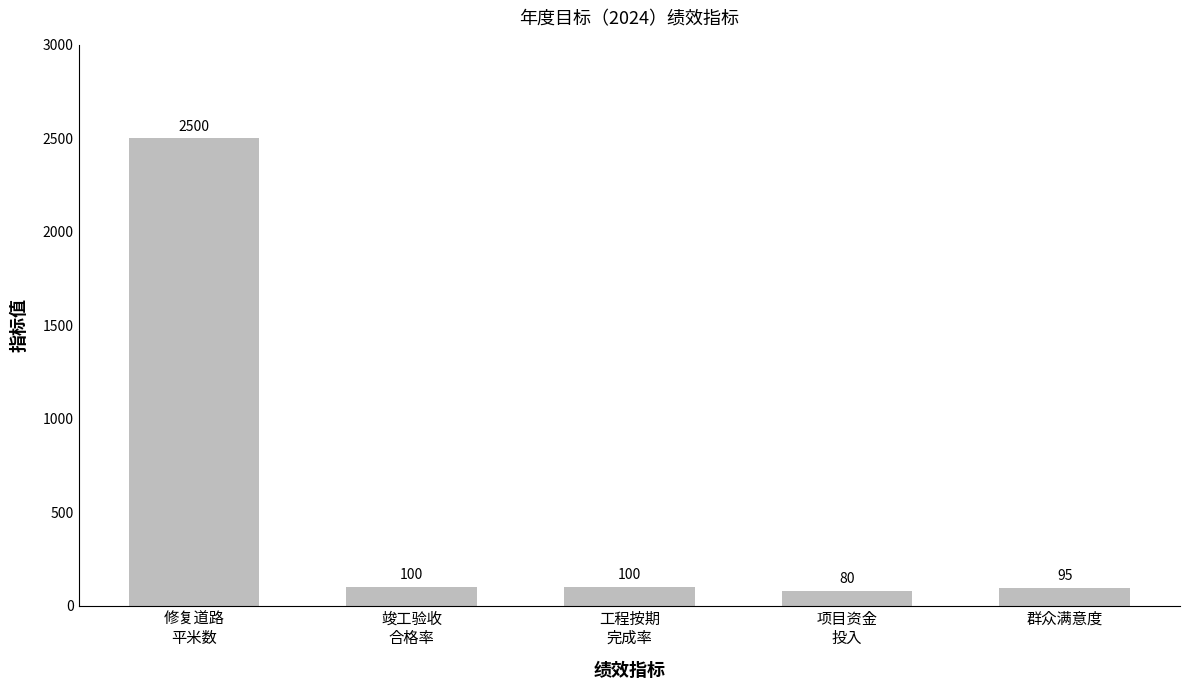

Reading right to left, what are all the values shown in this chart?

95	80	100	100	2500